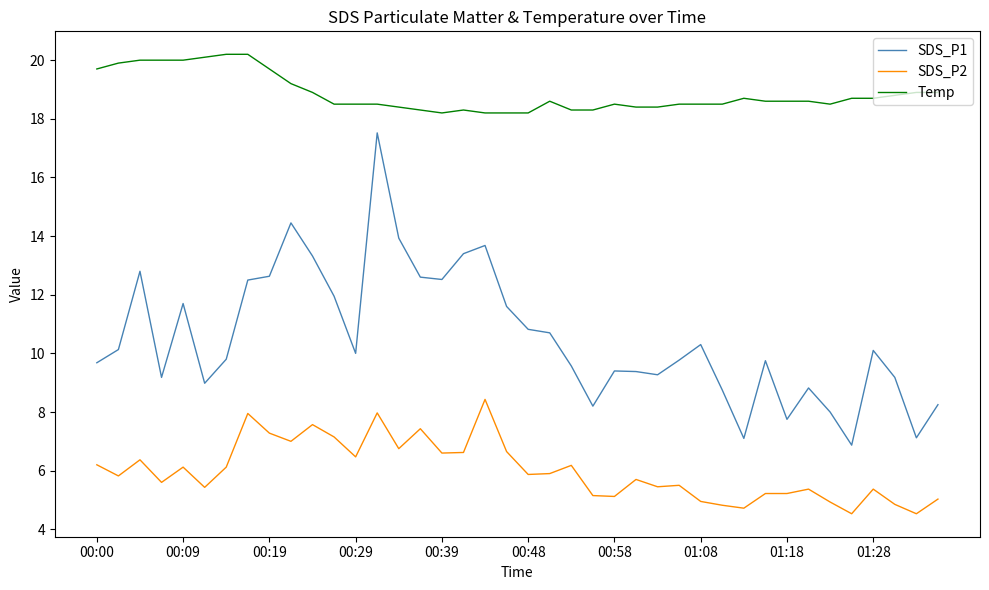

What is the greatest value displayed?

20.2